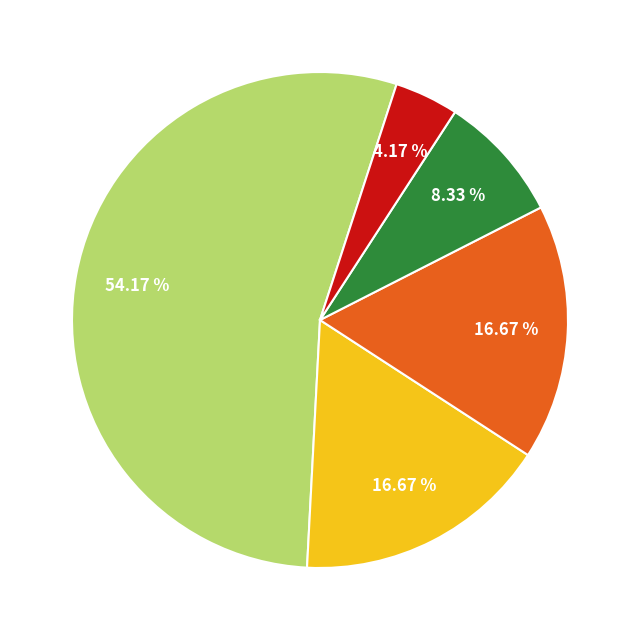

Does any single category account for the majority?

Yes